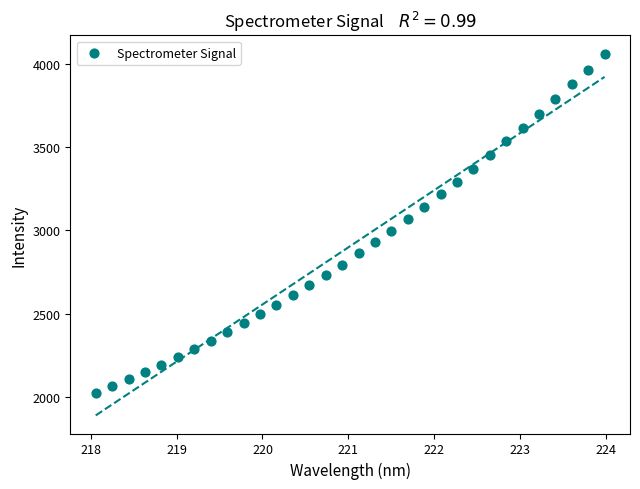

What is the range of Y values (max minus min)?

2035.2